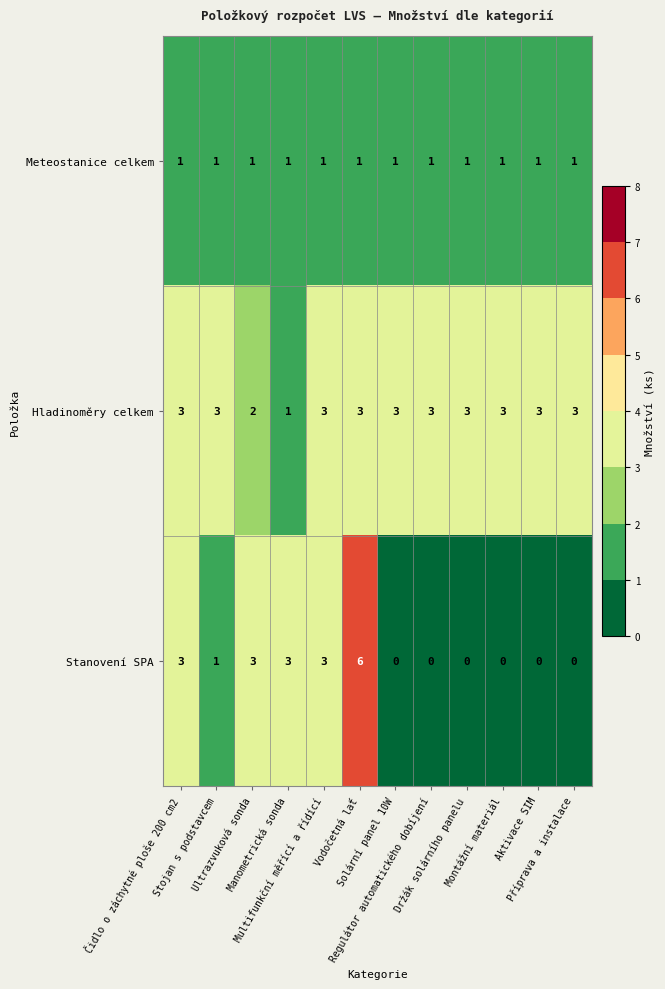

What is the sum of all Stanovení SPA values?

19